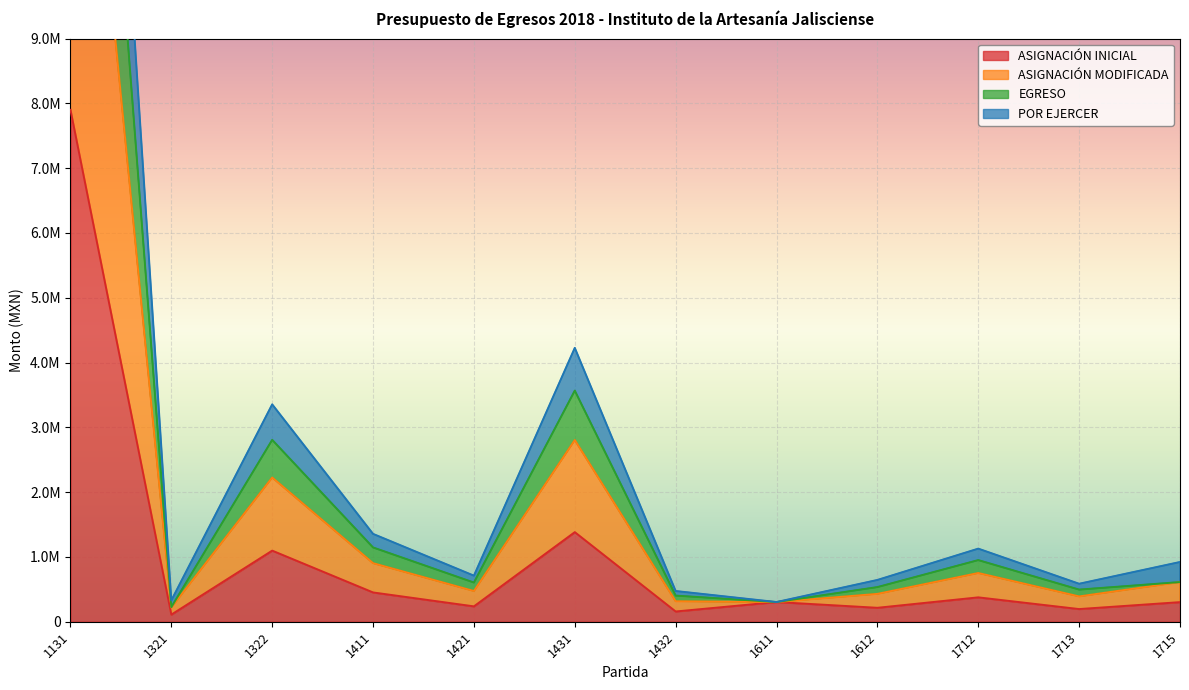

What is the average value of the ASIGNACIÓN INICIAL series?

1060851.0